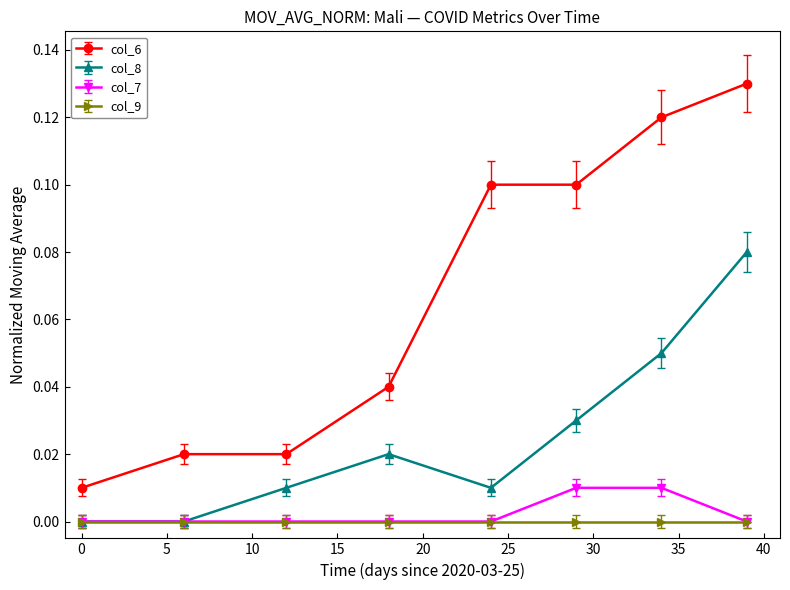

True or false: col_7 and col_6 cross at least once.

False